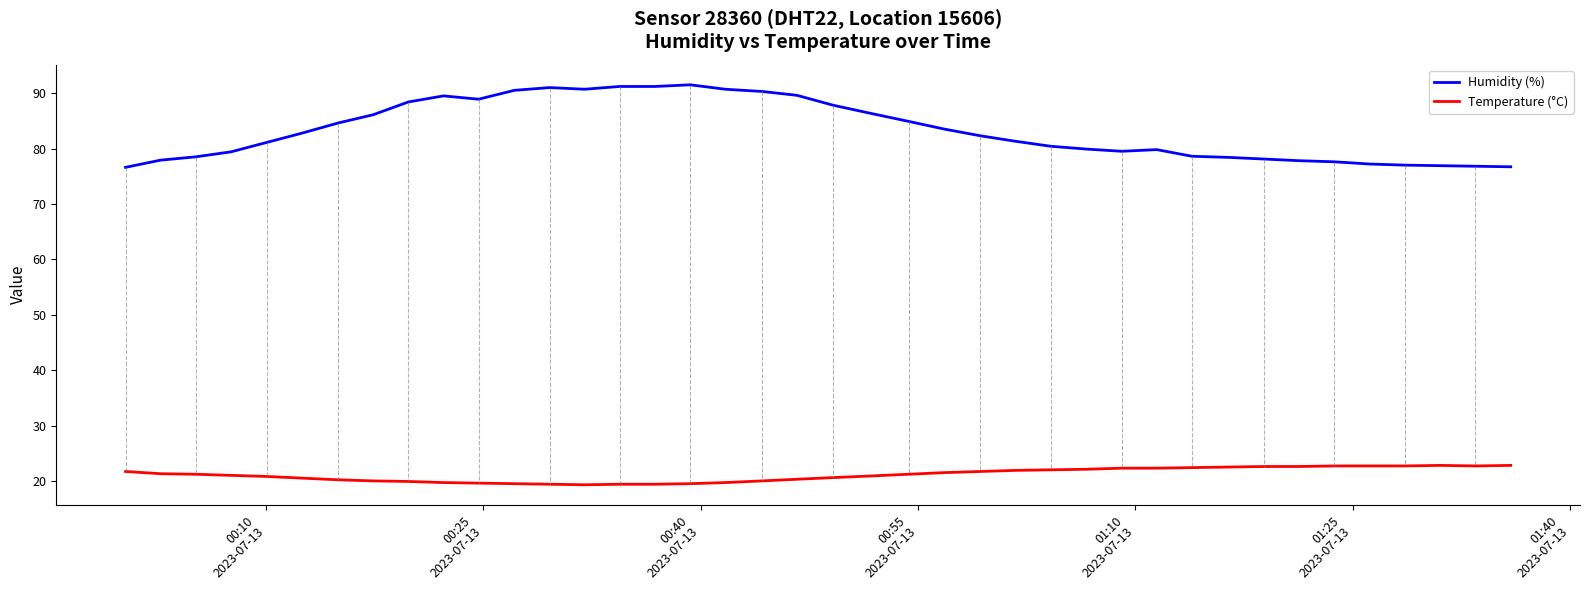

True or false: Humidity (%) and Temperature (°C) cross at least once.

False